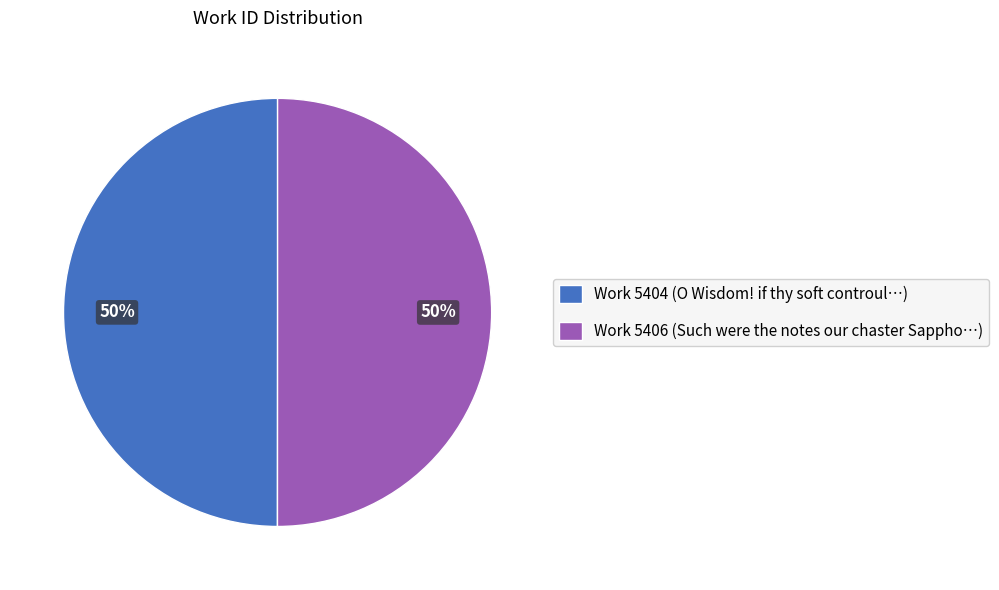

To the nearest percent, what percentage of the pie is Work 5404 (O Wisdom! if thy soft controul…)?

50%